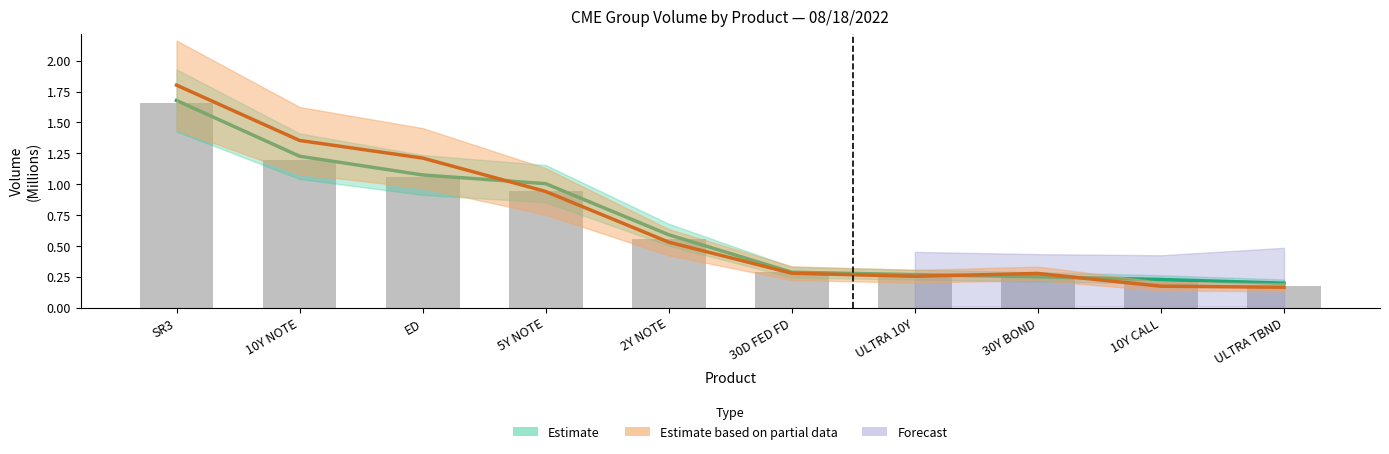

List the labels in order of value, largest first.

SR3, 10Y NOTE, ED, 5Y NOTE, 2Y NOTE, 30D FED FD, ULTRA 10Y, 30Y BOND, 10Y CALL, ULTRA TBND